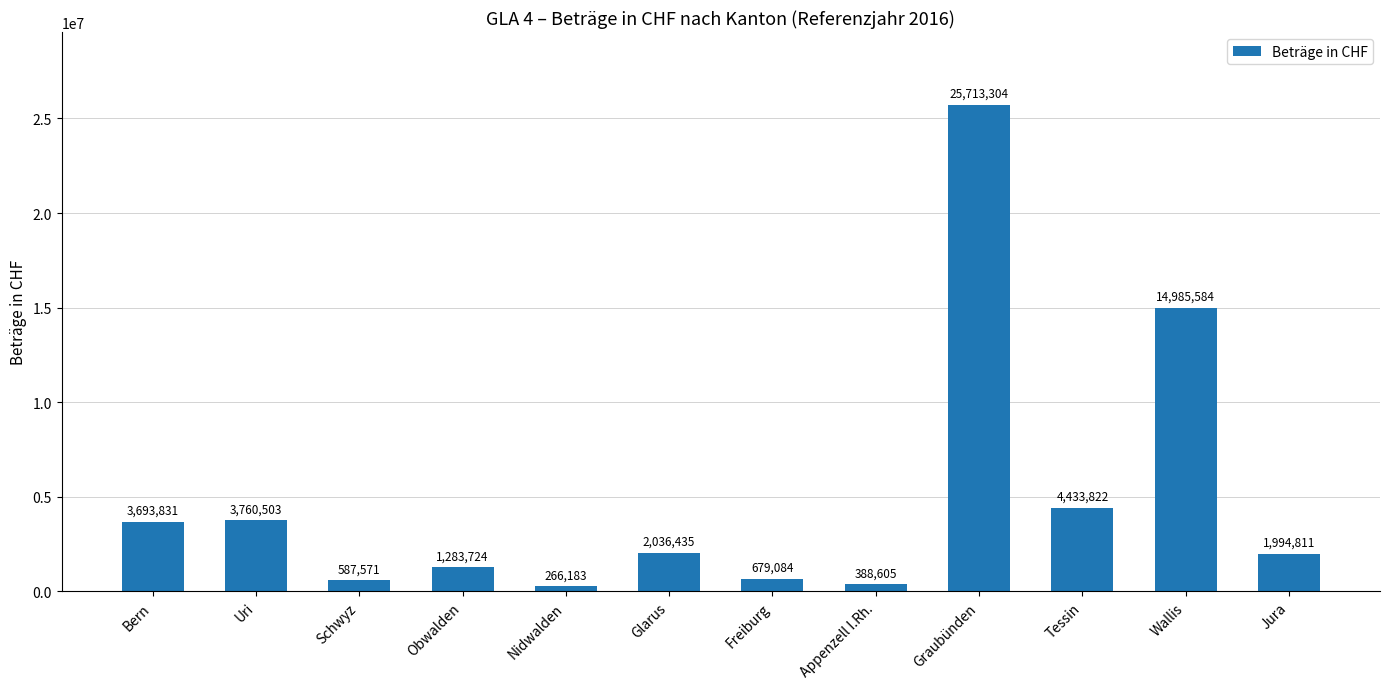

Approximately how many times larger is the value at Freiburg compared to Bern?

0.2